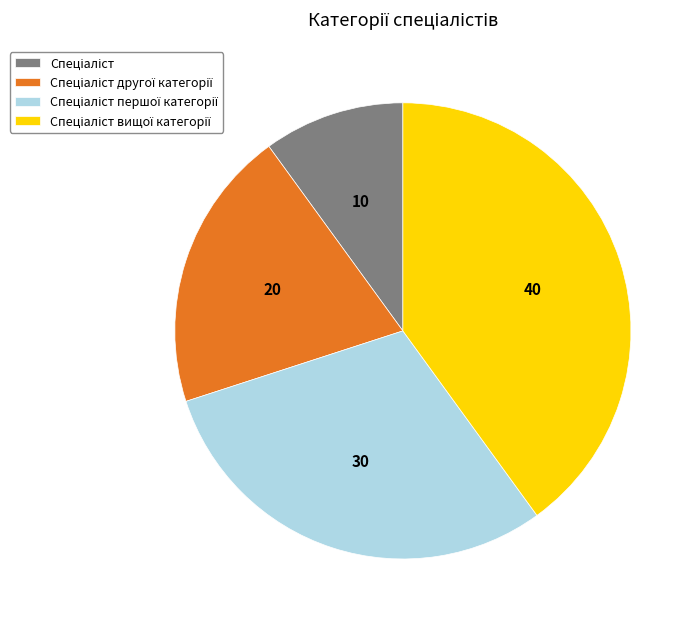

Is there any slice that represents more than half of the pie?

No